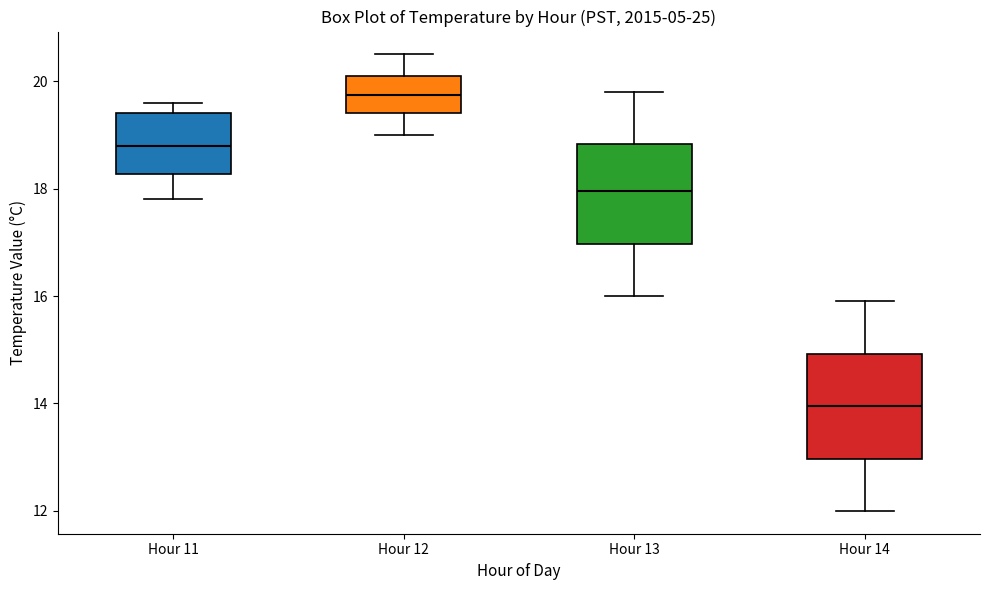

Reading left to right, read every box against the y-axis: the position of its median line, the range the box covers, and the ends of its whiskers. The values are not printed on the chart, so give them approximately, as read against the axis.

Hour 11: median 18.8, box 18.2 to 19.4, whiskers 17.8 to 19.6
Hour 12: median 19.8, box 19.4 to 20.2, whiskers 19.0 to 20.6
Hour 13: median 18.0, box 17.0 to 18.8, whiskers 16.0 to 19.8
Hour 14: median 14.0, box 13.0 to 15.0, whiskers 12.0 to 16.0